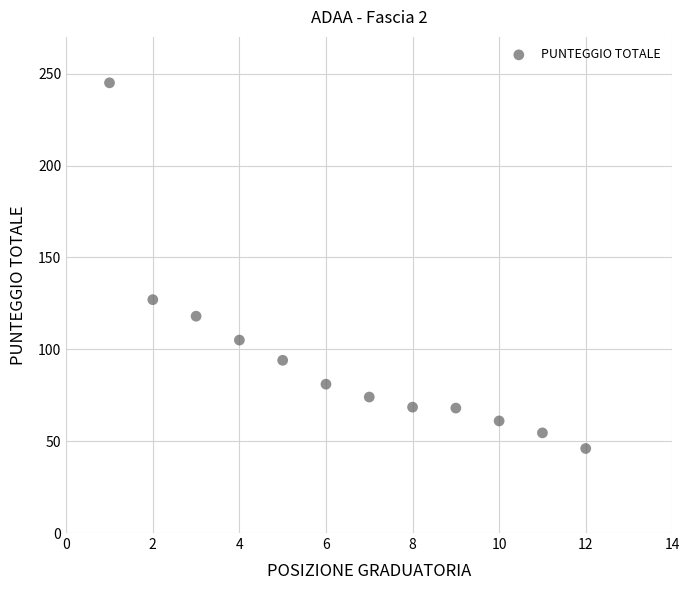

What Y value in the scatter plot is closest to 145?

127.0